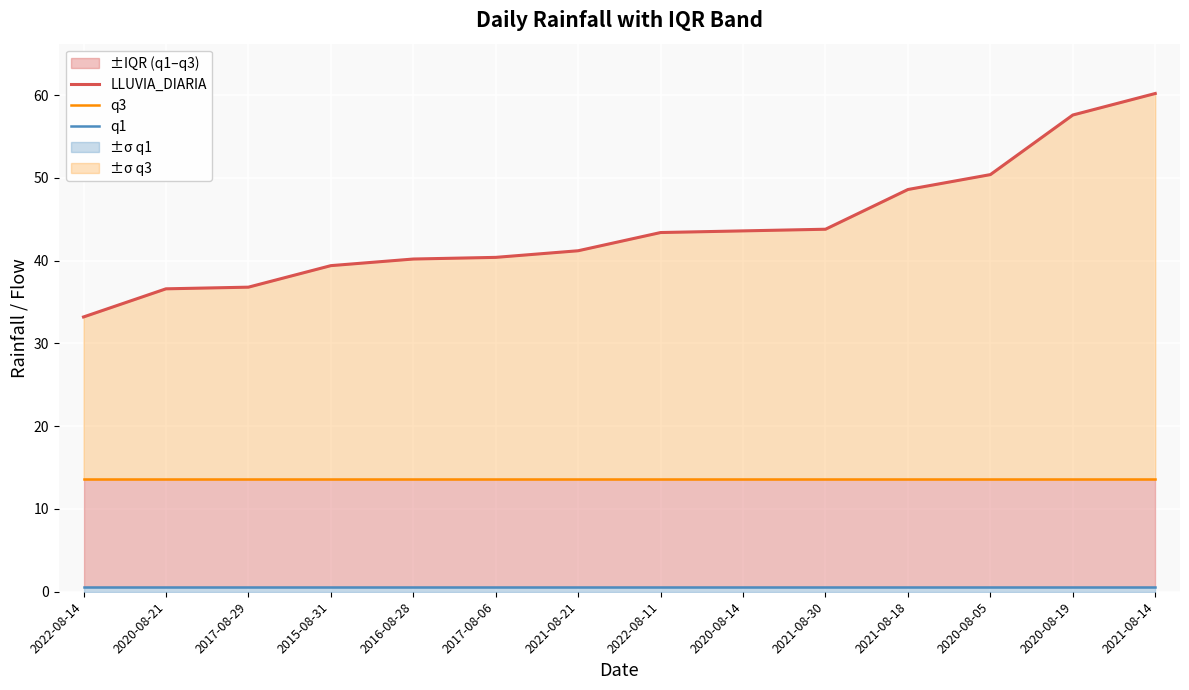

True or false: LLUVIA_DIARIA and q3 intersect in this chart.

False